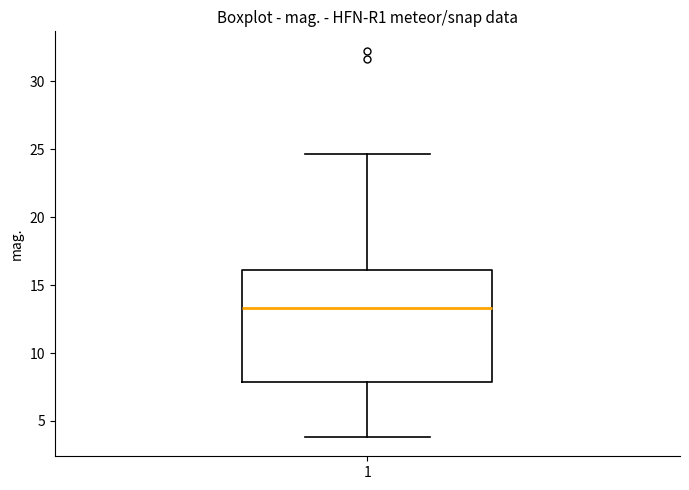

Where is the upper edge of the box at x = 1 on the y-axis? The values are not printed on the chart, so give them approximately, as read against the axis.

16.0